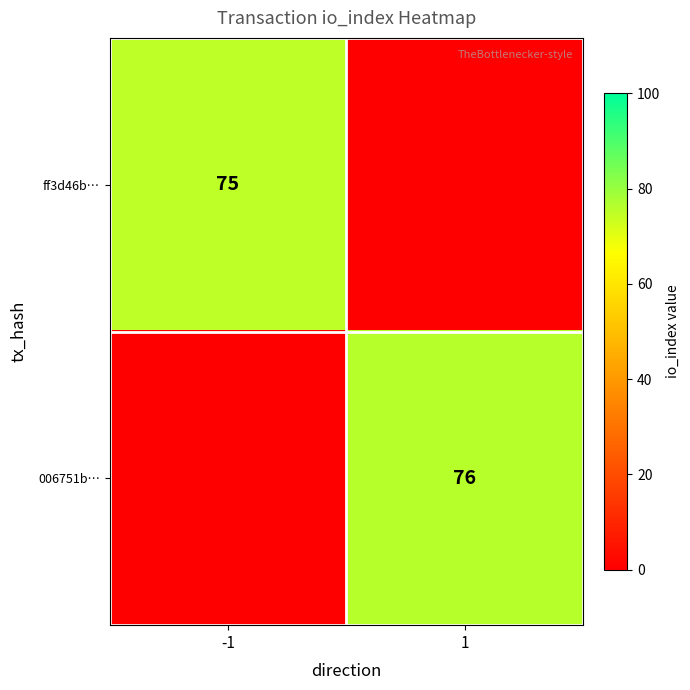

True or false: ff3d46b… has a value of 75 at -1.

True